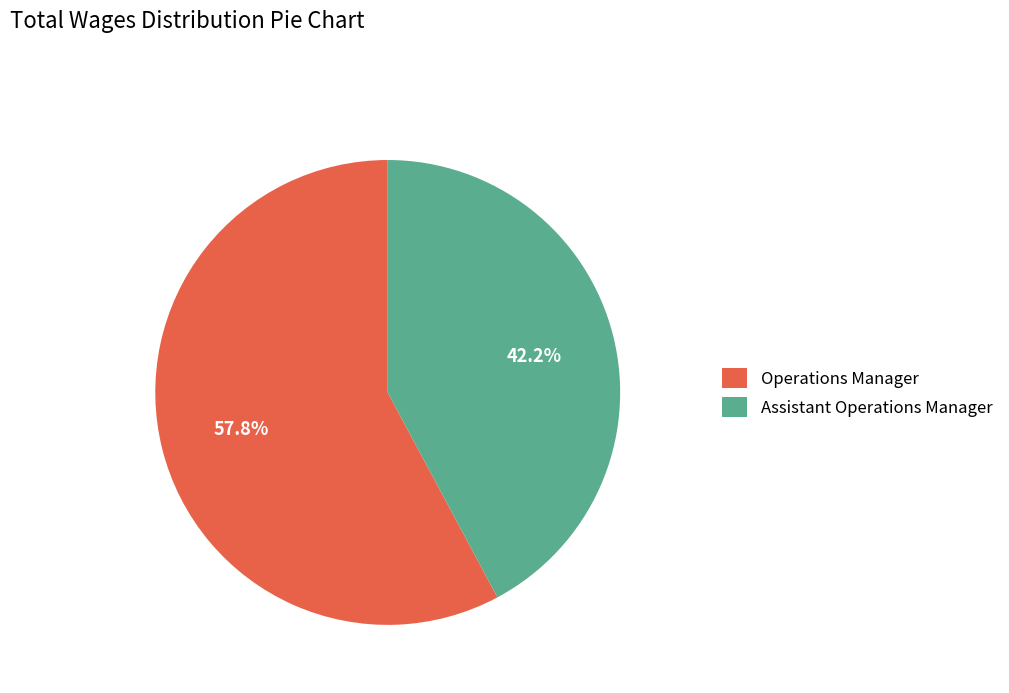

Which category has the smallest portion of the pie?

Assistant Operations Manager